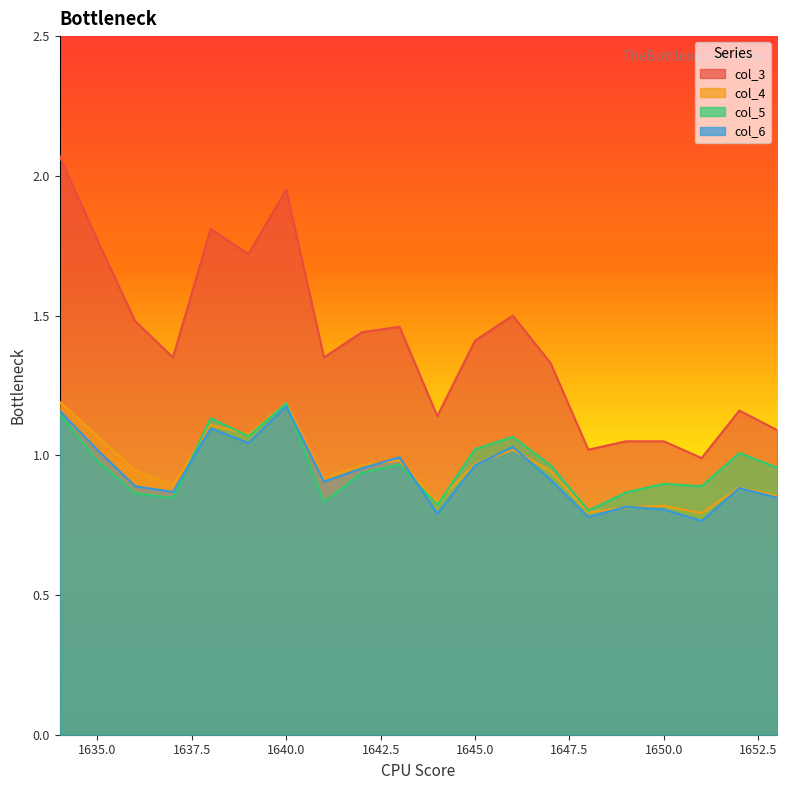

Between 1639 and 1645, which series saw the biggest shift?

col_3